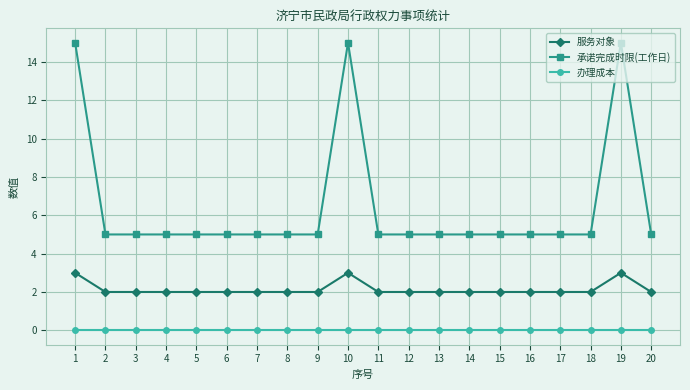

What is the sum of the 承诺完成时限(工作日) values at 19 and 15?

20